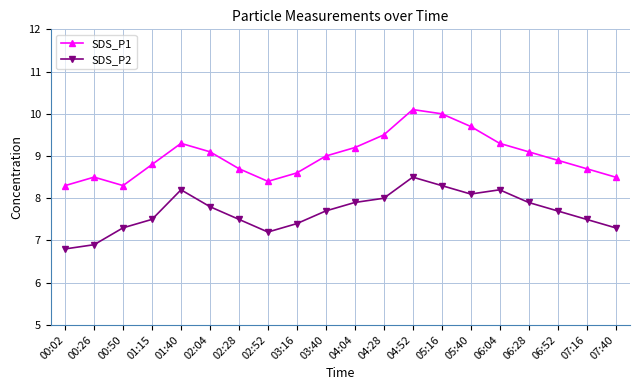

What is the difference between the highest and lowest values at 04:04?

1.3